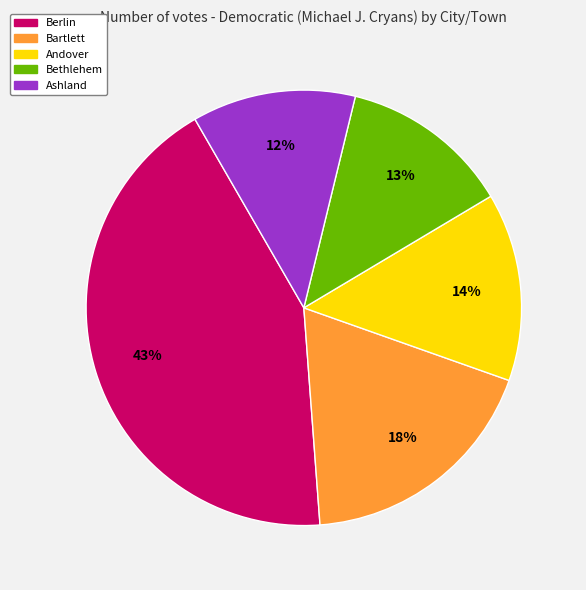

To the nearest percent, what is the difference between the largest and smallest slice percentages?

31%